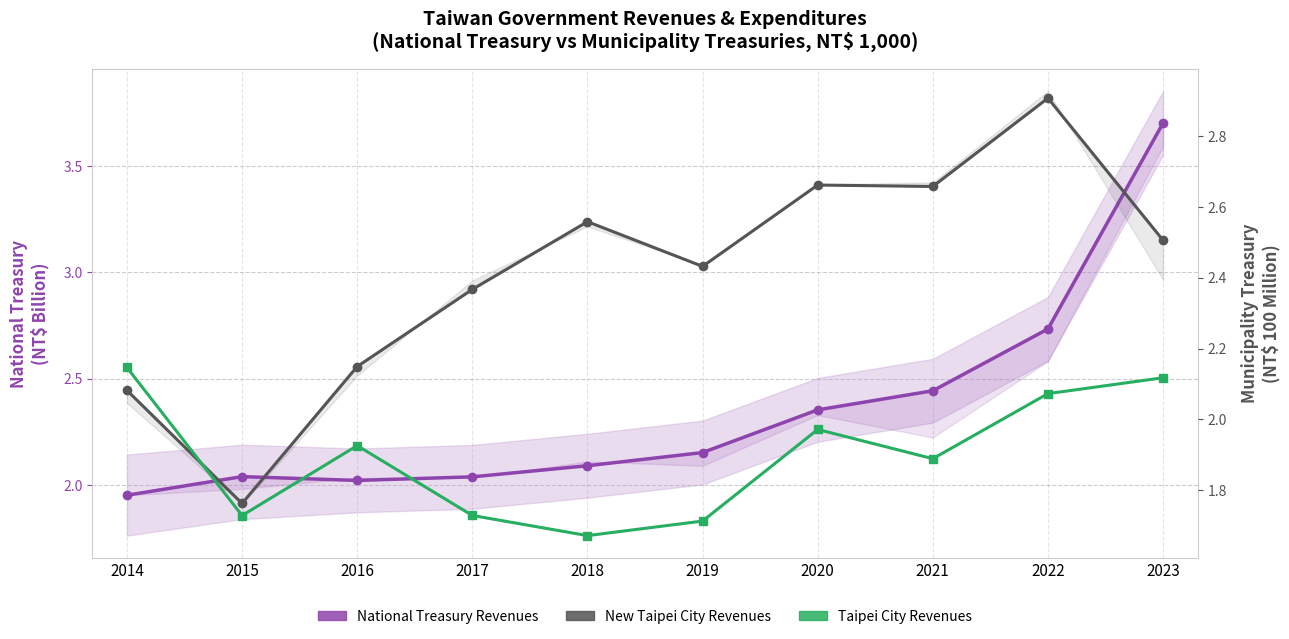

Is the value of New Taipei City Revenues at 2021 greater than the value of Taipei City Revenues at 2017?

Yes